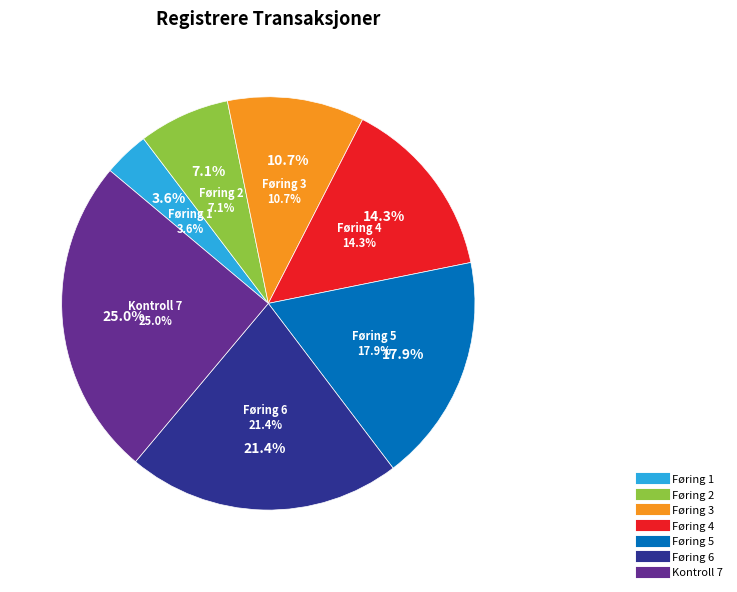

To the nearest percent, what is the difference between the largest and smallest slice percentages?

21%